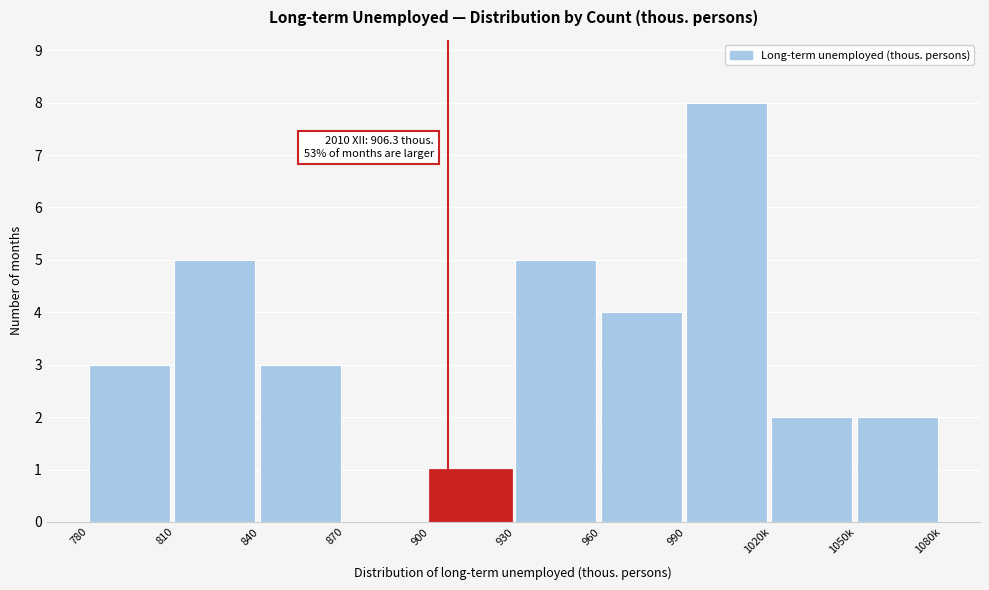

Reading left to right, list all the values displayed in this chart.

780=3	810=5	840=3	870=0	900=1	930=5	960=4	990=8	1020k=2	1050k=2